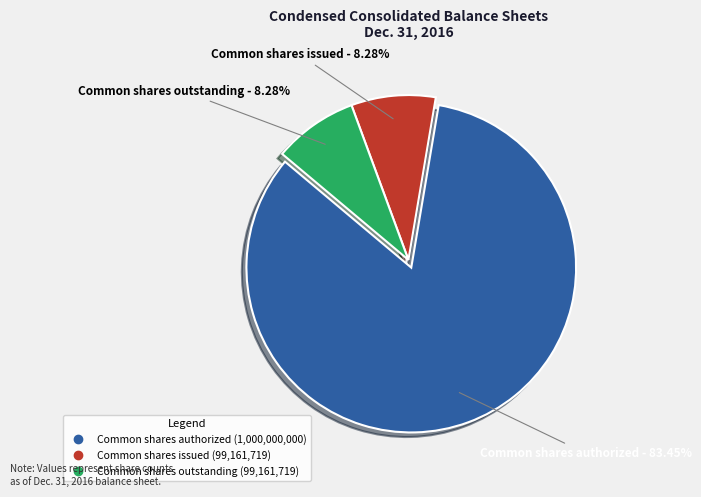

Does any single category account for the majority?

Yes